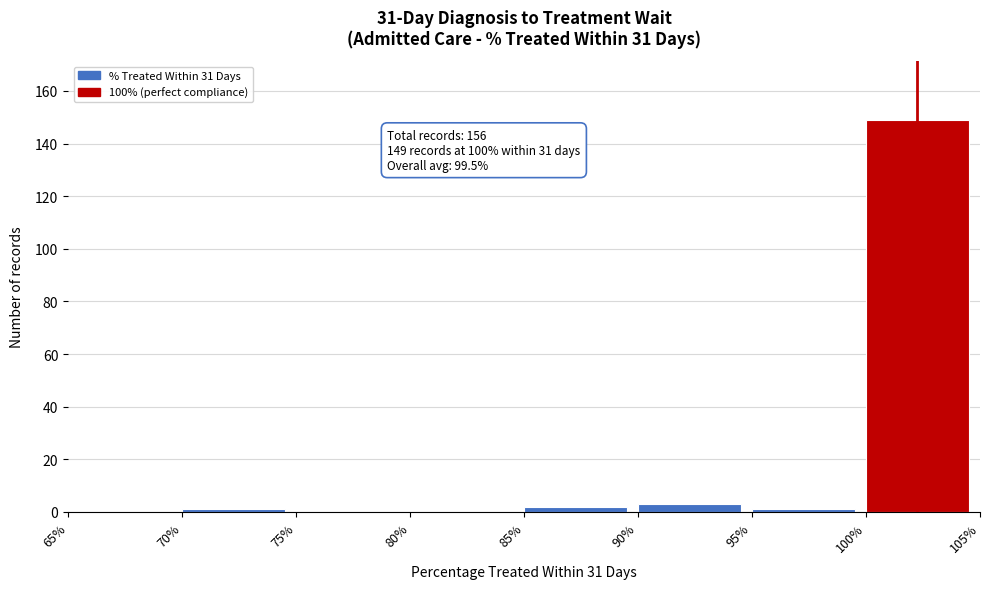

Reading left to right, transcribe all the data shown in this chart.

65%=0	70%=1	75%=0	80%=0	85%=2	90%=3	95%=1	100%=149